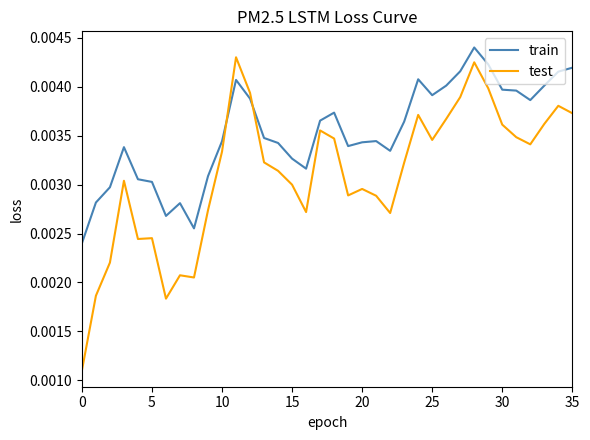

In train, how many points are lower than both neighbors (excluding endpoints)?

7